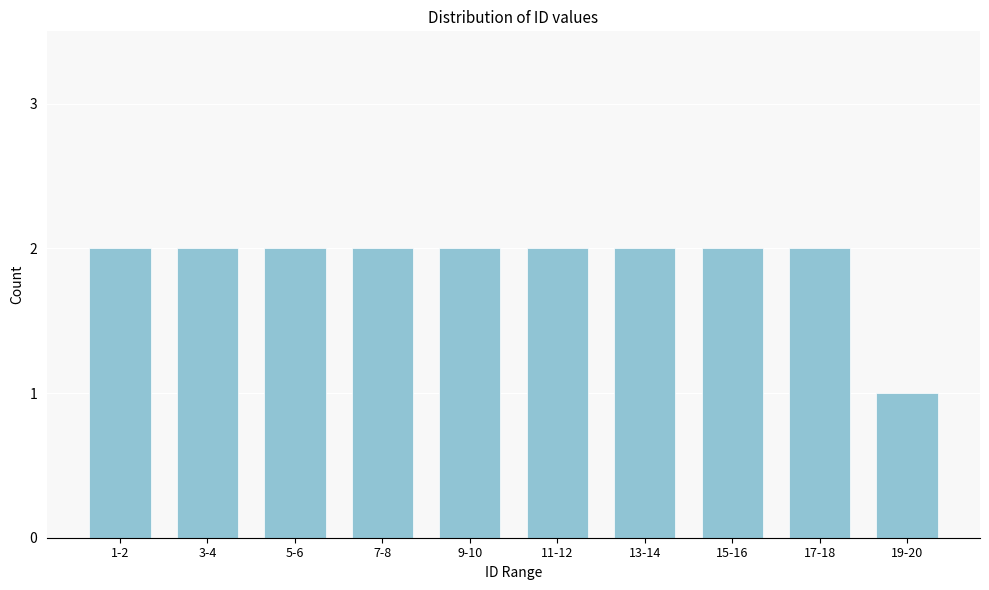

Reading right to left, transcribe all the data shown in this chart.

1	2	2	2	2	2	2	2	2	2